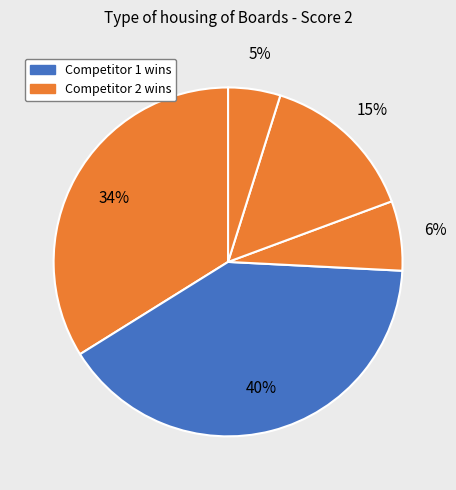

How many segments does this pie chart have?

5